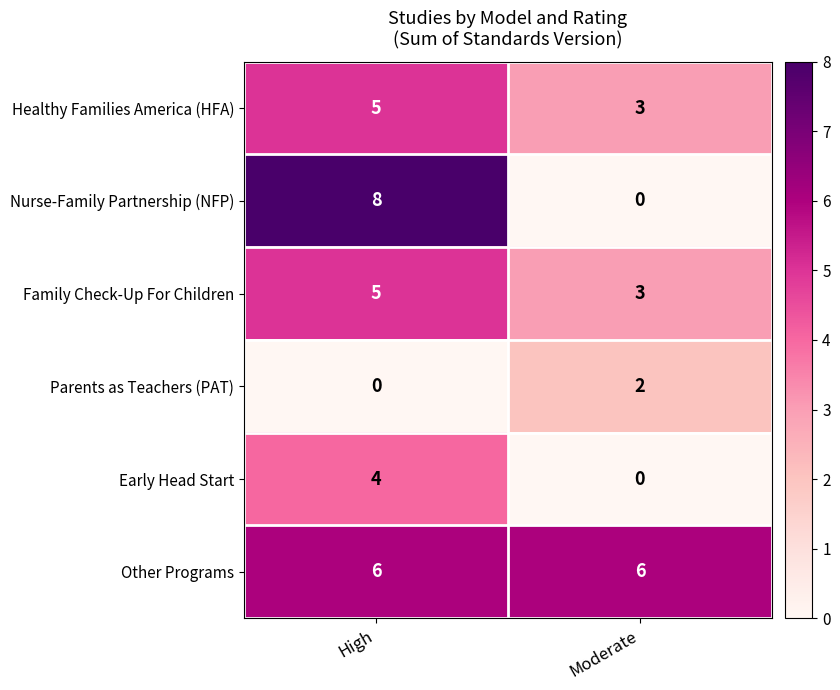

What is the sum of the Healthy Families America (HFA) values at High and Moderate?

8